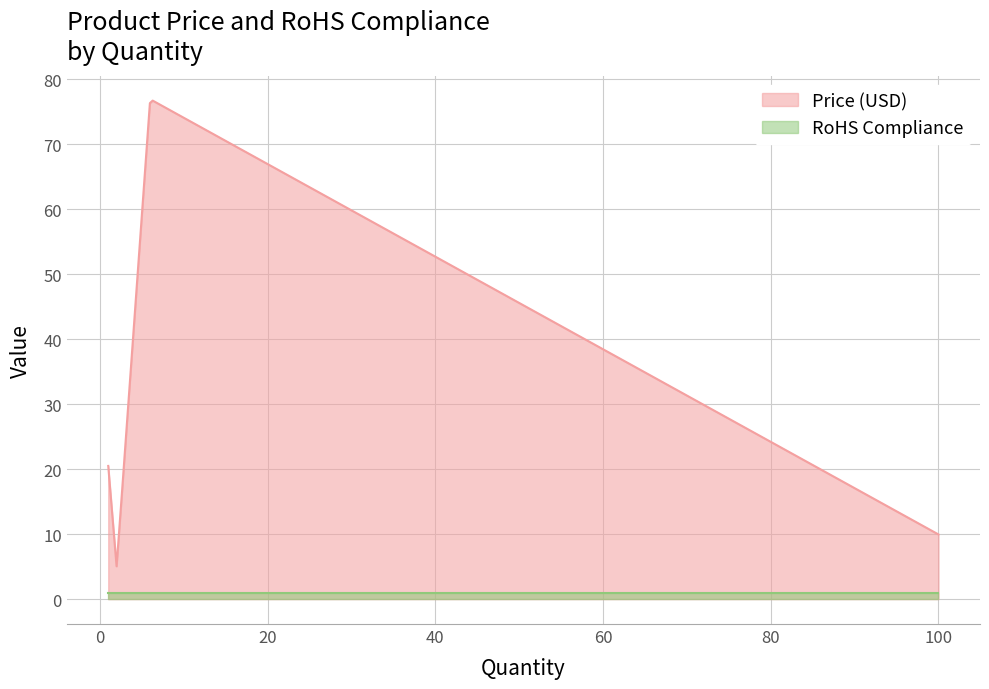

What are all the series names shown in the legend?

Price (USD), RoHS Compliance